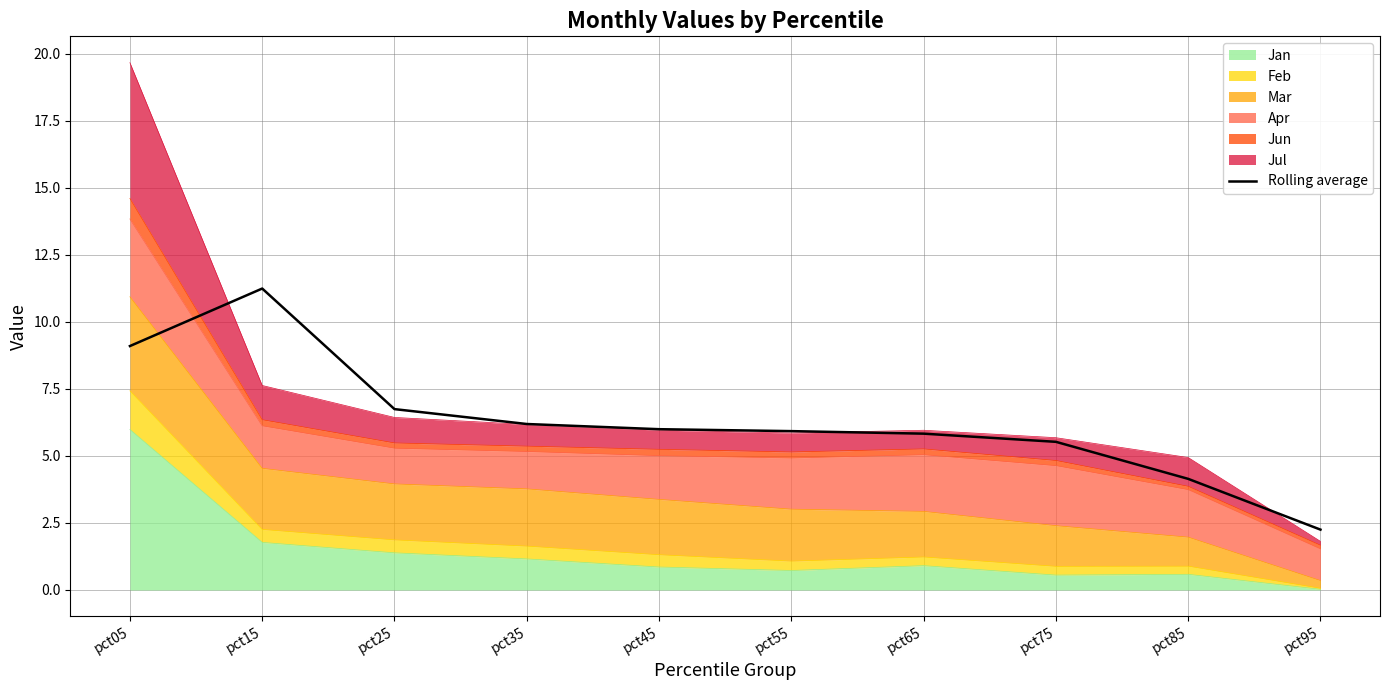

How many values are below 5?

2